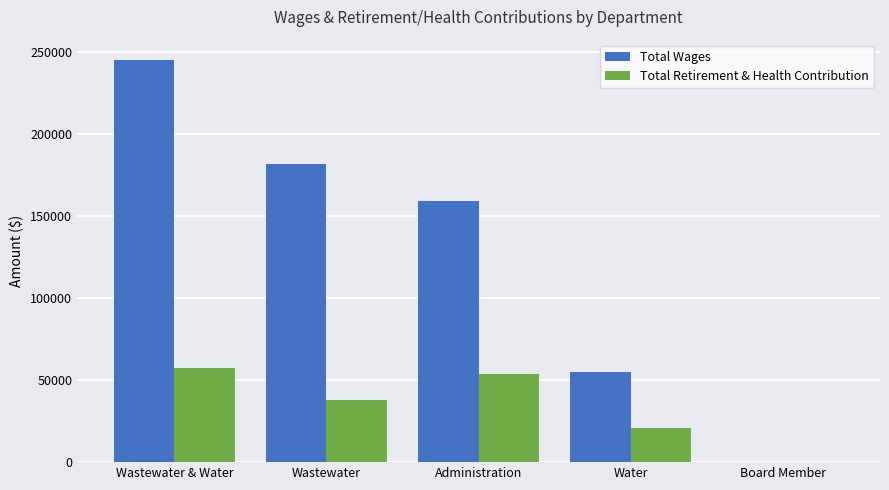

Are the bars horizontal?

No